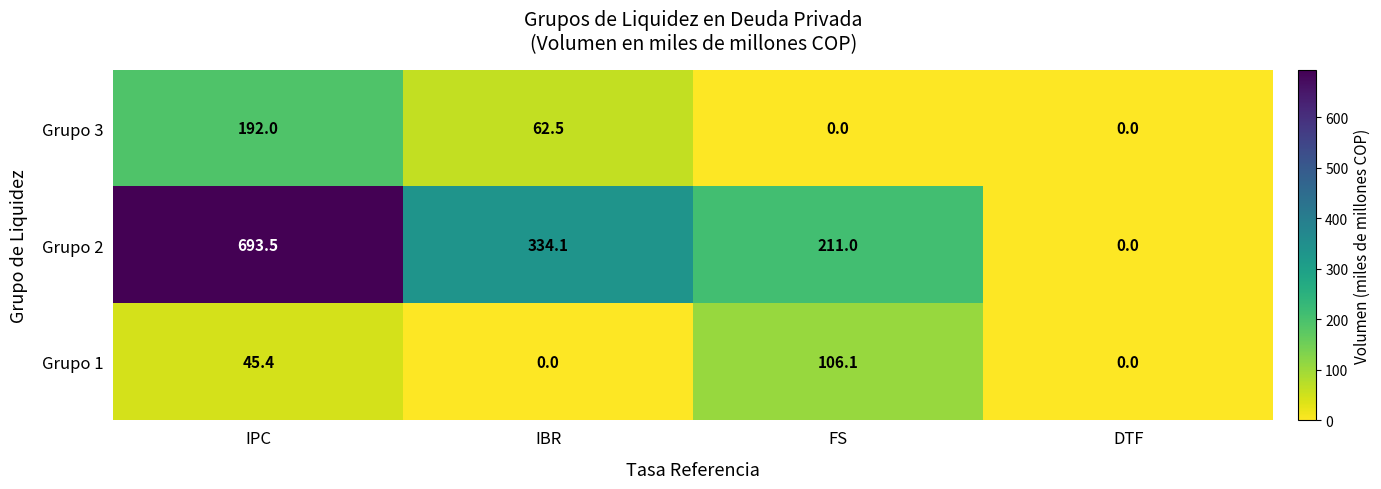

True or false: Grupo 1 has a value of 106.1 at FS.

True